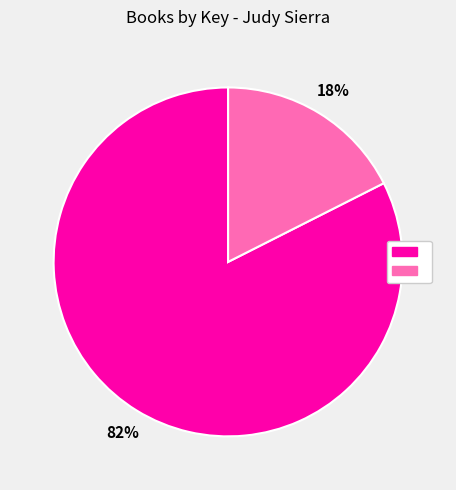

To the nearest percent, what is the average slice percentage?

50%